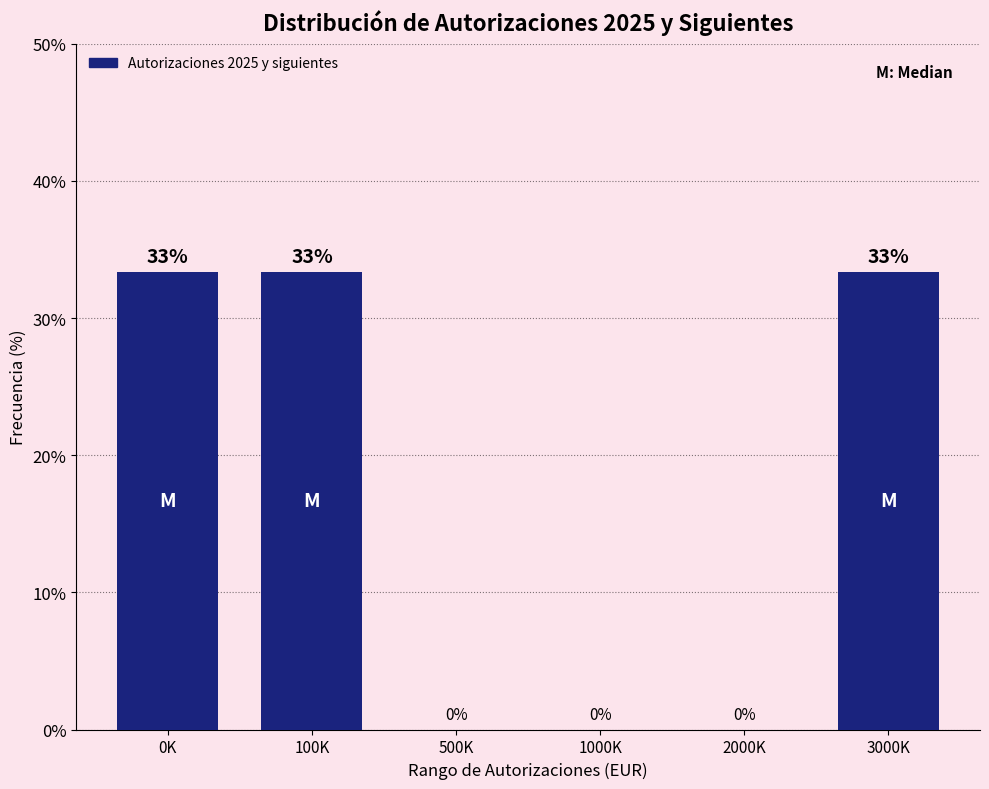

Is it true that the value at 3000K is 33.3?

True